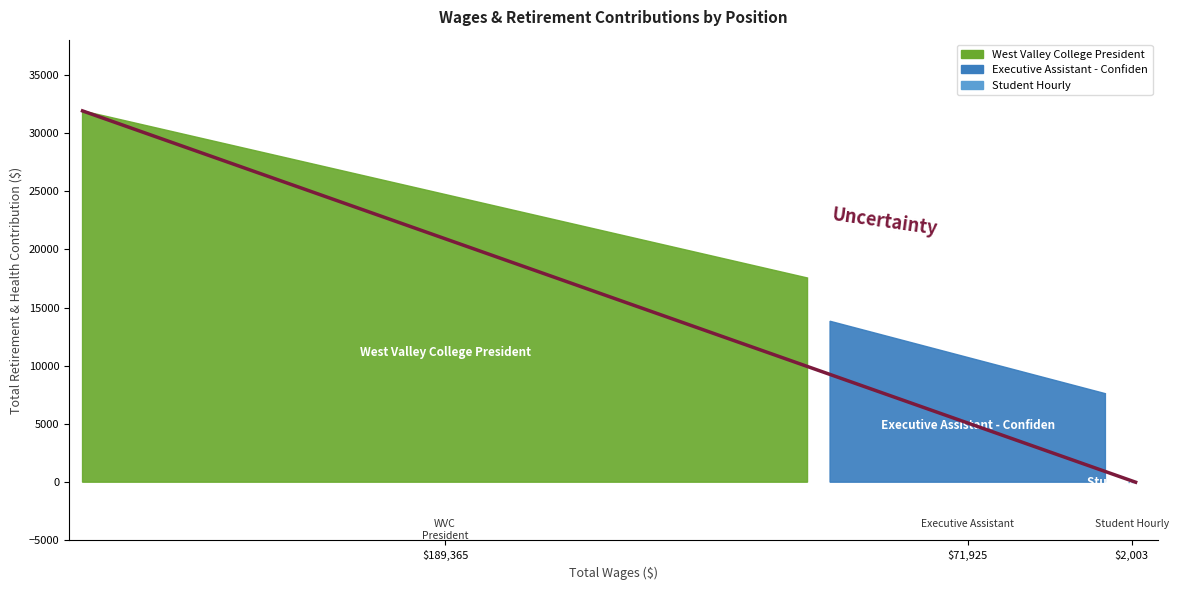

How many lines are shown in the chart?

1